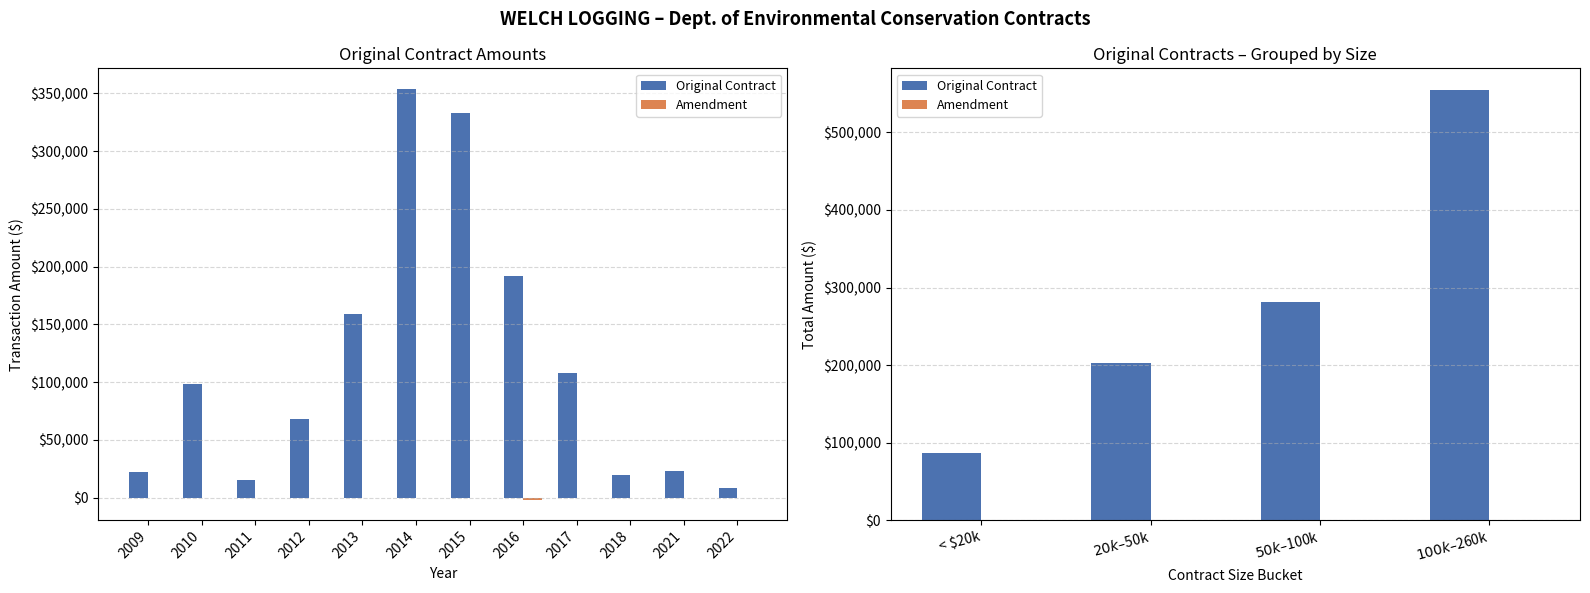

Rank the series by their average value, from lowest to highest.

Amendment, Original Contract